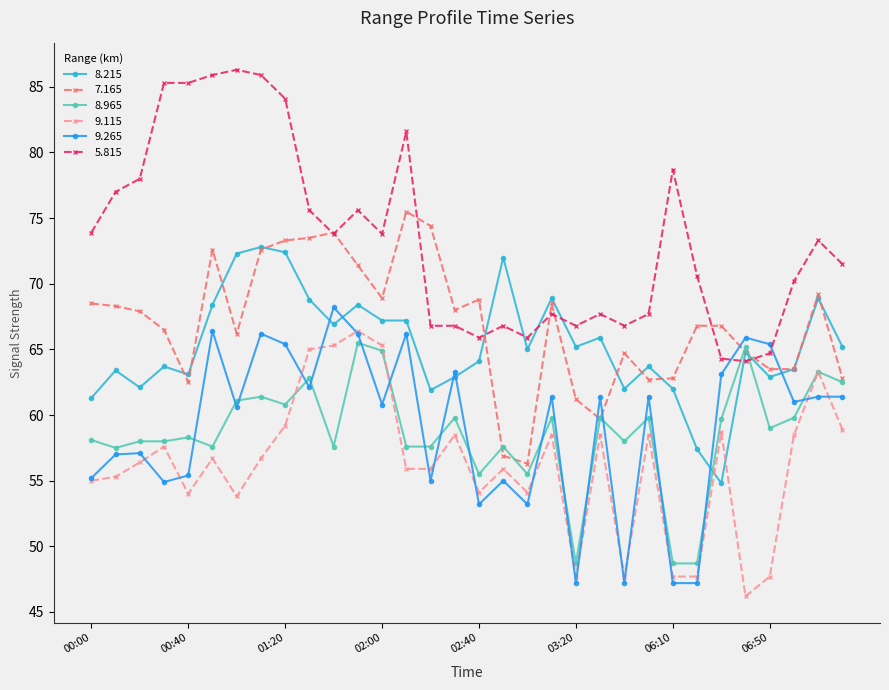

True or false: 7.165 has more than 0 interior local peaks.

True